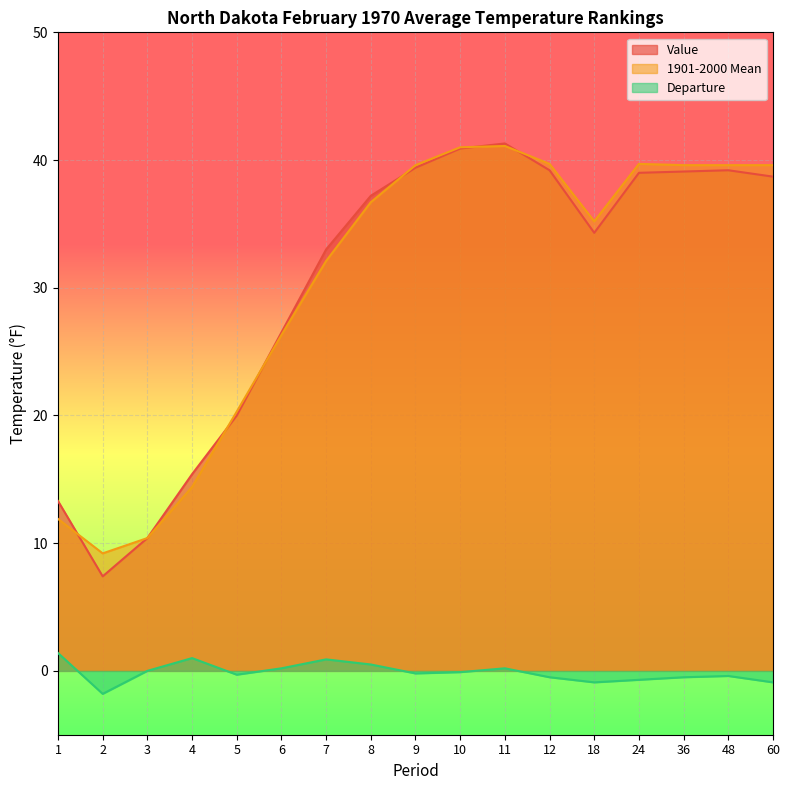

What is the average value of the 1901-2000 Mean series?

30.4